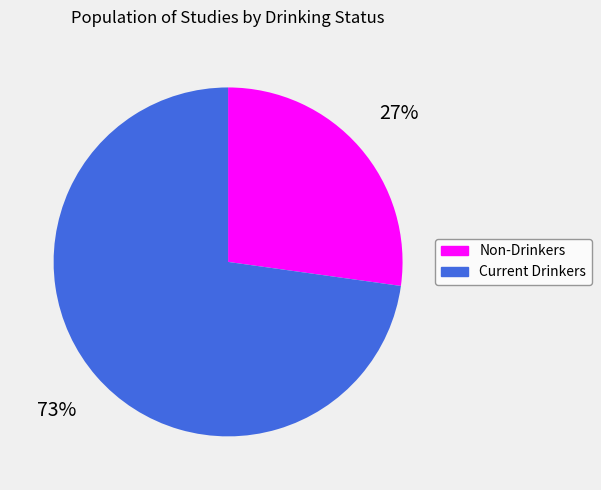

Is there a majority slice in this chart?

Yes